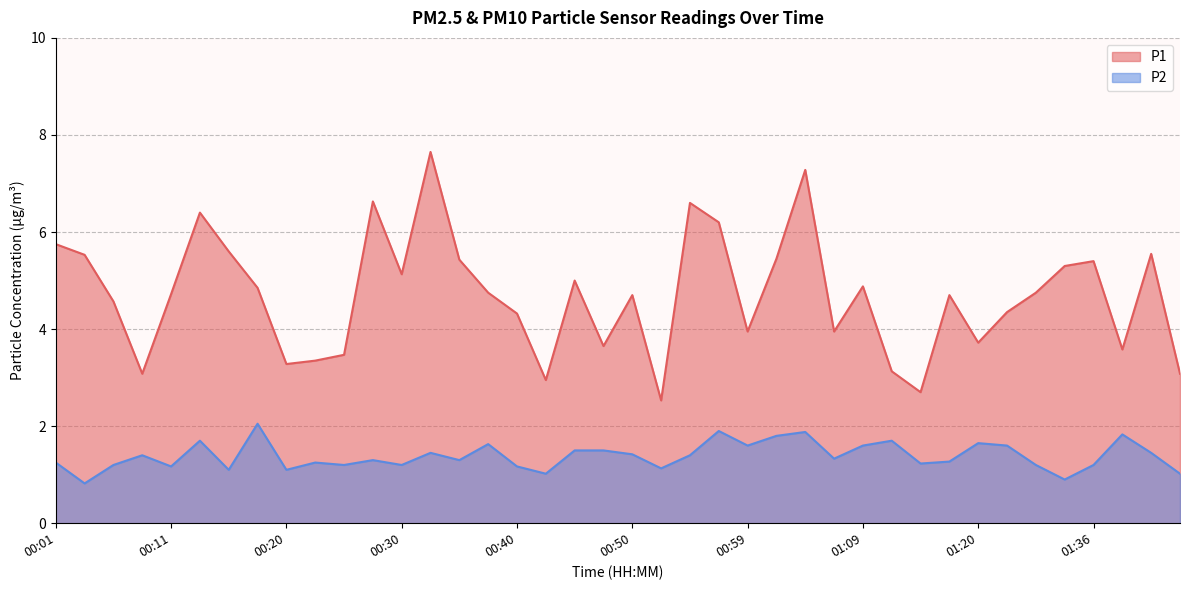

Count the number of data series in this chart.

2